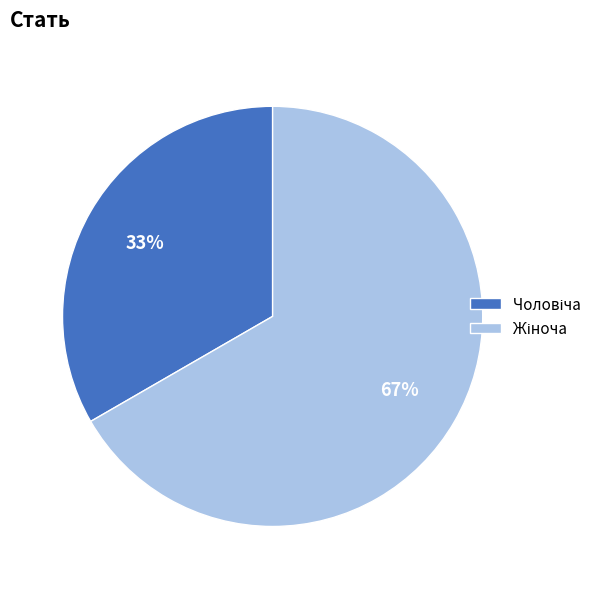

To the nearest percent, what is the average slice percentage?

50%